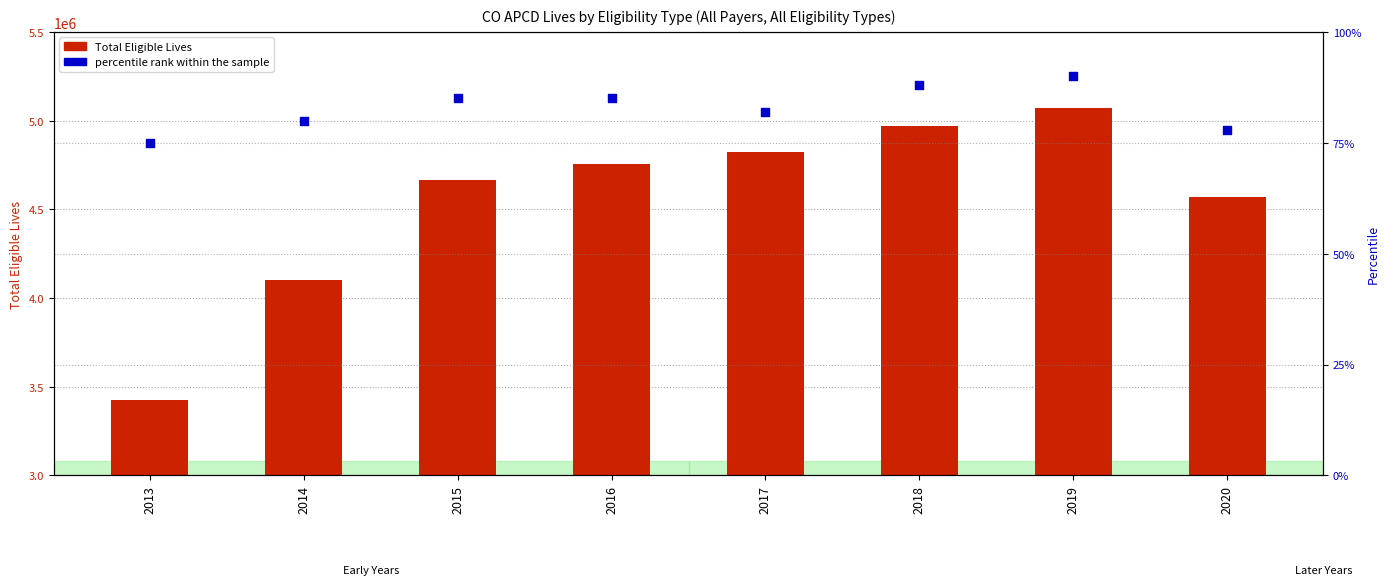

Which series contains the lowest Y value?

percentile rank within the sample